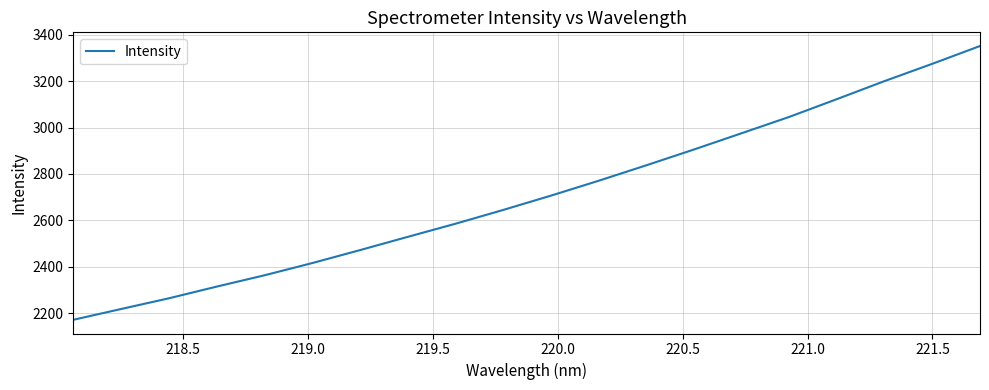

What is the minimum value shown in the chart?

2171.7